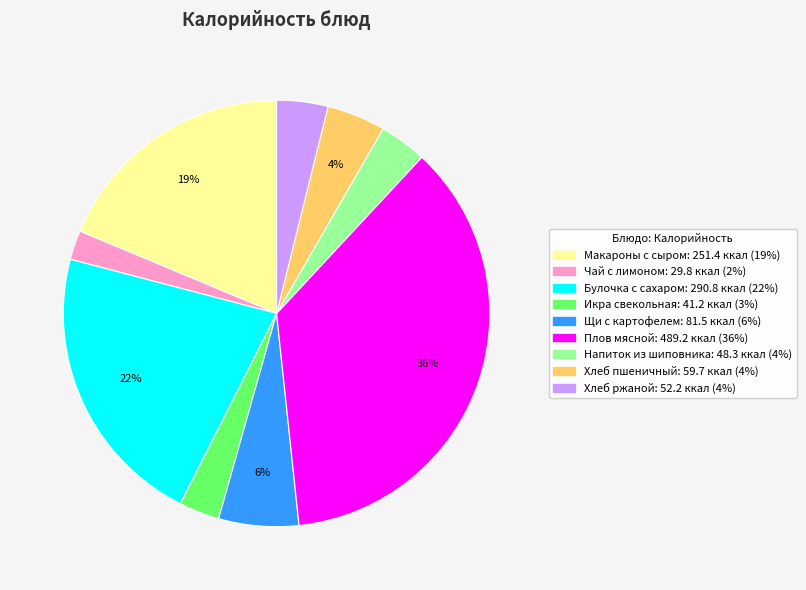

To the nearest percent, what is the difference between the largest and smallest slice percentages?

34%